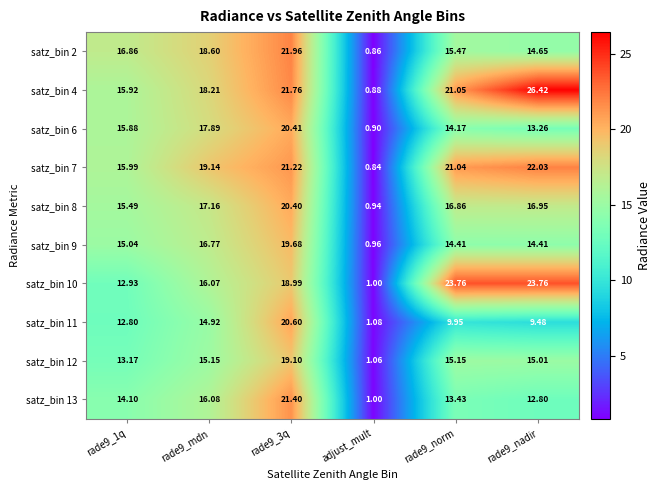

Is the value of satz_bin 13 at rade9_3q greater than the value of satz_bin 4 at rade9_3q?

No